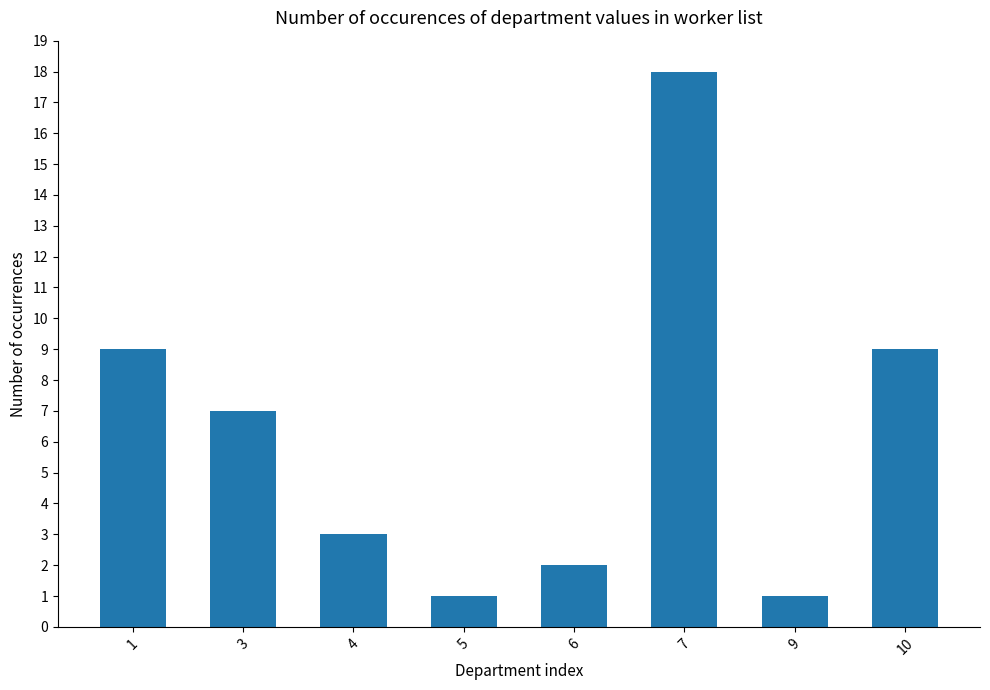

Reading left to right, list all the values displayed in this chart.

9	7	3	1	2	18	1	9